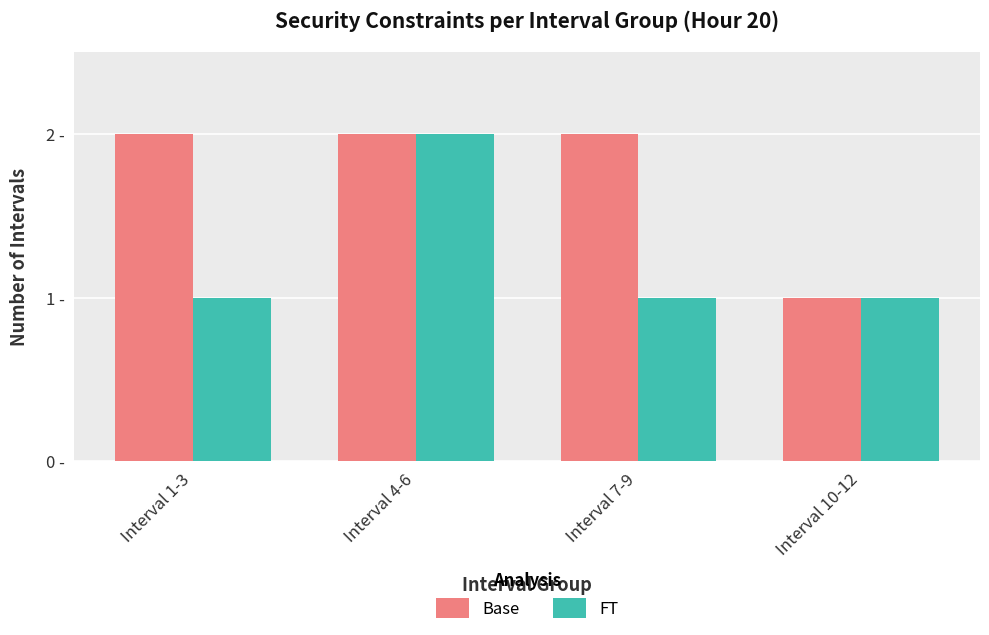

What is the label of the 1st bar from the right?

Interval 10-12